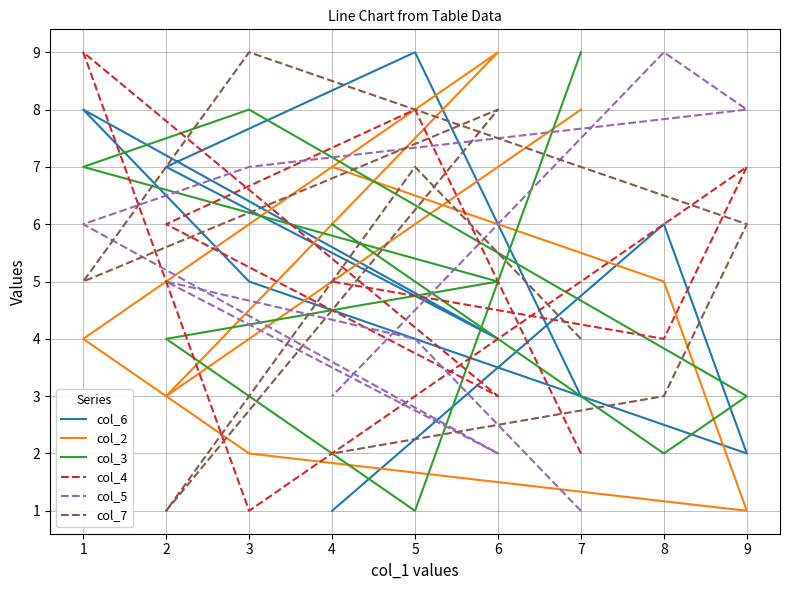

Rank the series by their maximum value, from lowest to highest.

col_6, col_2, col_3, col_4, col_5, col_7